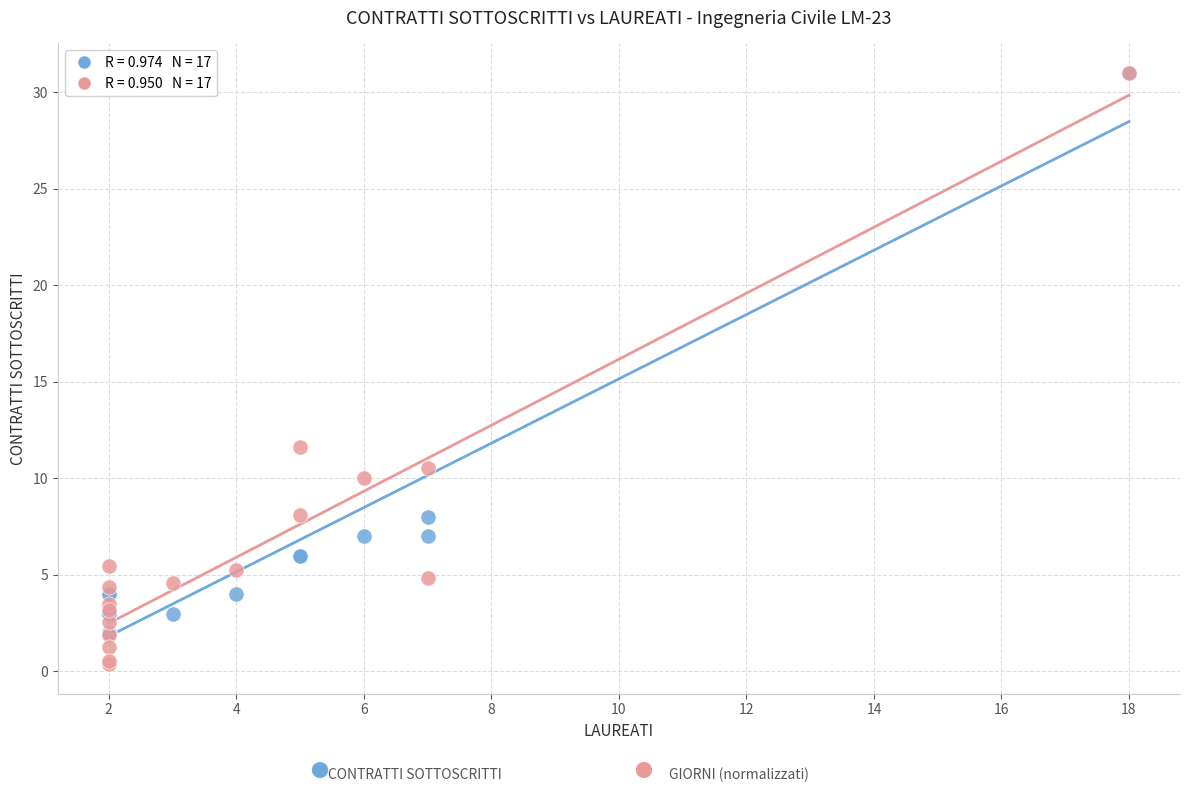

Across all series, what Y value is closest to 15?

11.6